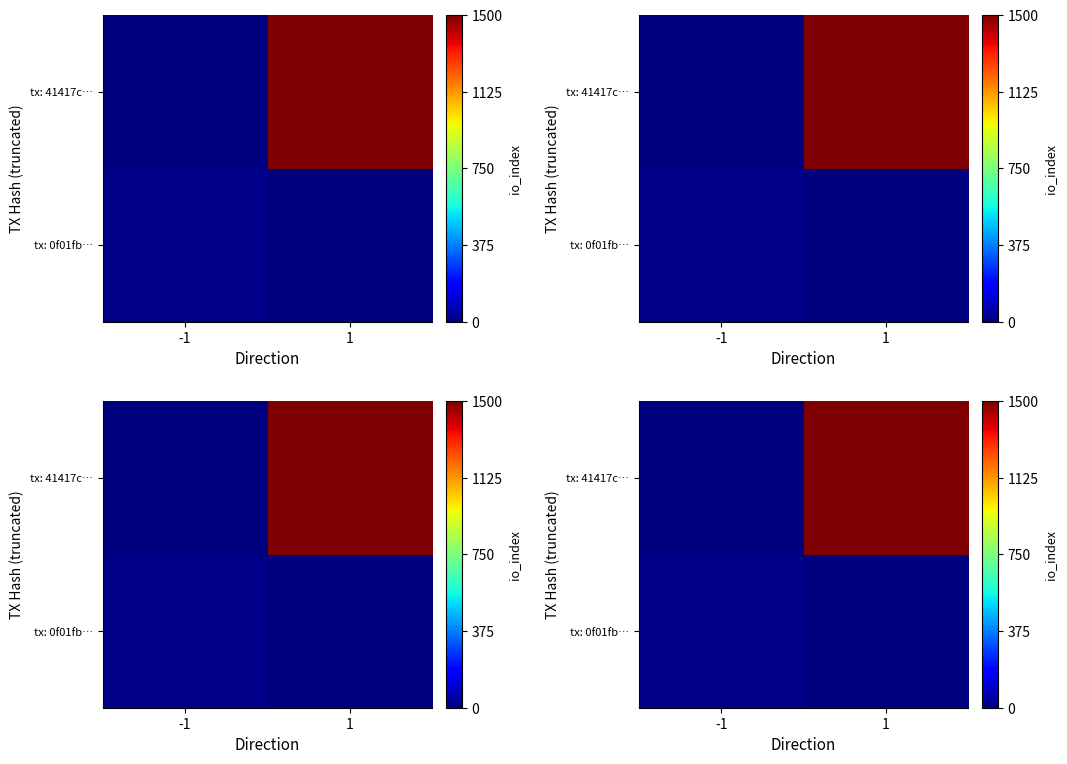

What is the difference between the highest and lowest values at -1?

13